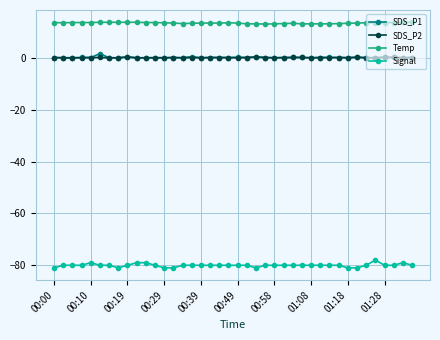

How many series are shown in this chart?

4